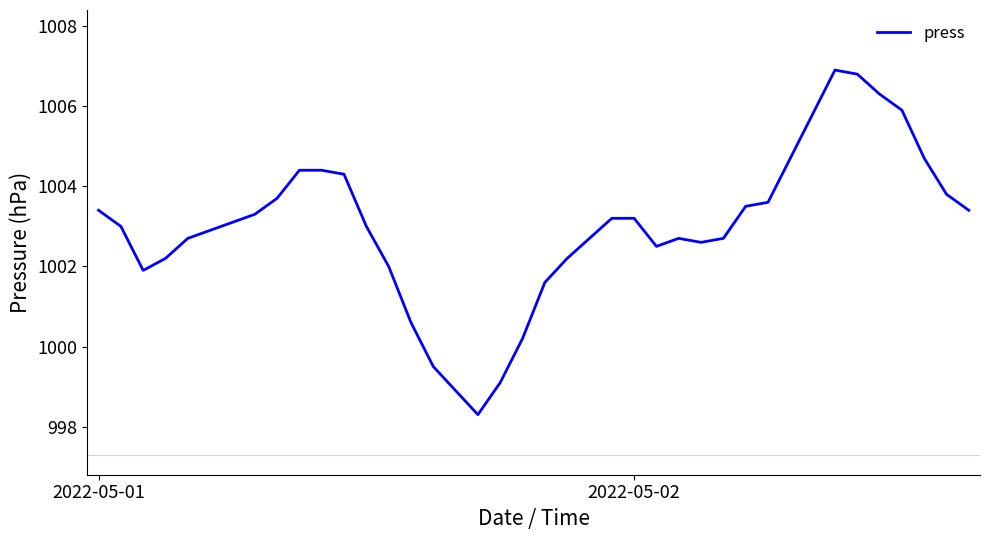

What is the maximum value shown in the chart?

1006.9